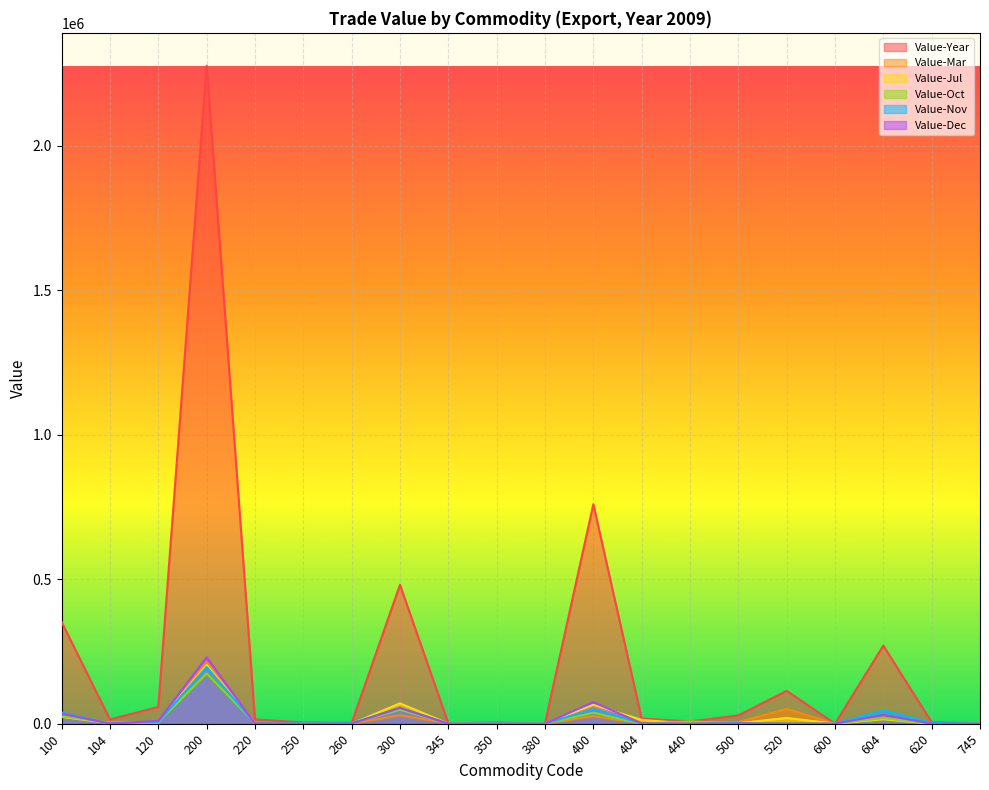

Between which two adjacent categories do Value-Dec and Value-Nov first intersect?

104 and 120